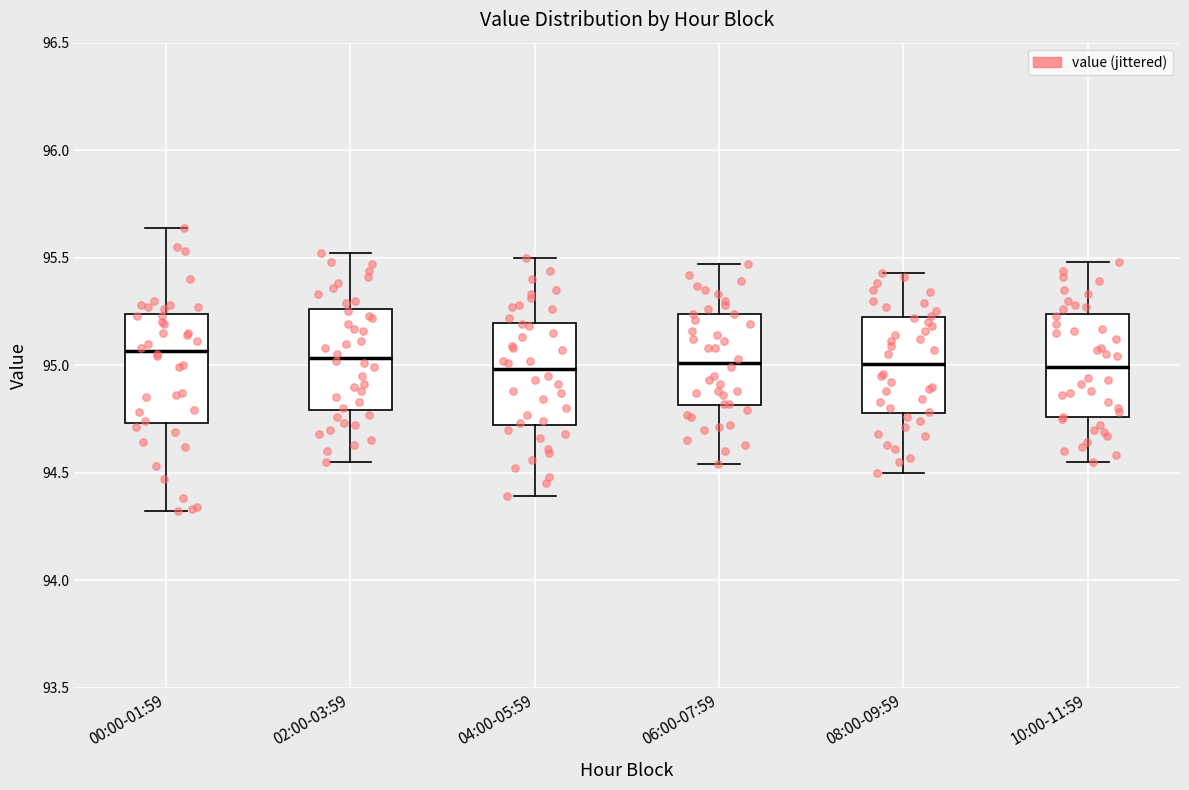

Reading left to right, transcribe this box plot: for each box, give where its median line is, the range the box spans, and where its two whiskers end, as read against the y-axis. The values are not printed on the chart, so give them approximately, as read against the axis.

00:00-01:59: median 95.05, box 94.75 to 95.25, whiskers 94.30 to 95.65
02:00-03:59: median 95.05, box 94.80 to 95.25, whiskers 94.55 to 95.50
04:00-05:59: median 95.00, box 94.70 to 95.20, whiskers 94.40 to 95.50
06:00-07:59: median 95.00, box 94.80 to 95.25, whiskers 94.55 to 95.45
08:00-09:59: median 95.00, box 94.80 to 95.20, whiskers 94.50 to 95.45
10:00-11:59: median 95.00, box 94.75 to 95.25, whiskers 94.55 to 95.50